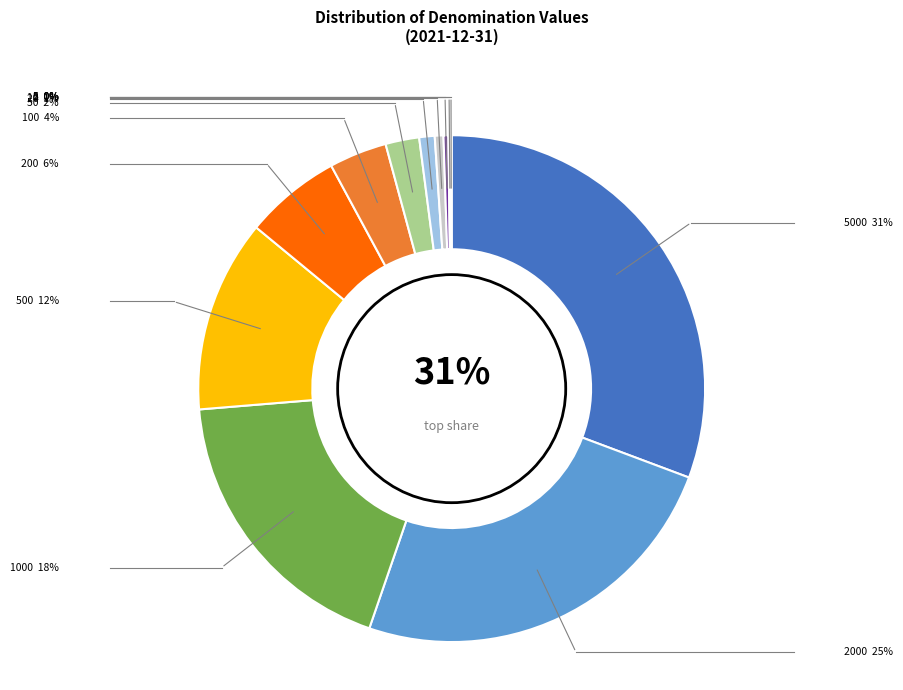

Is there a majority slice in this chart?

No